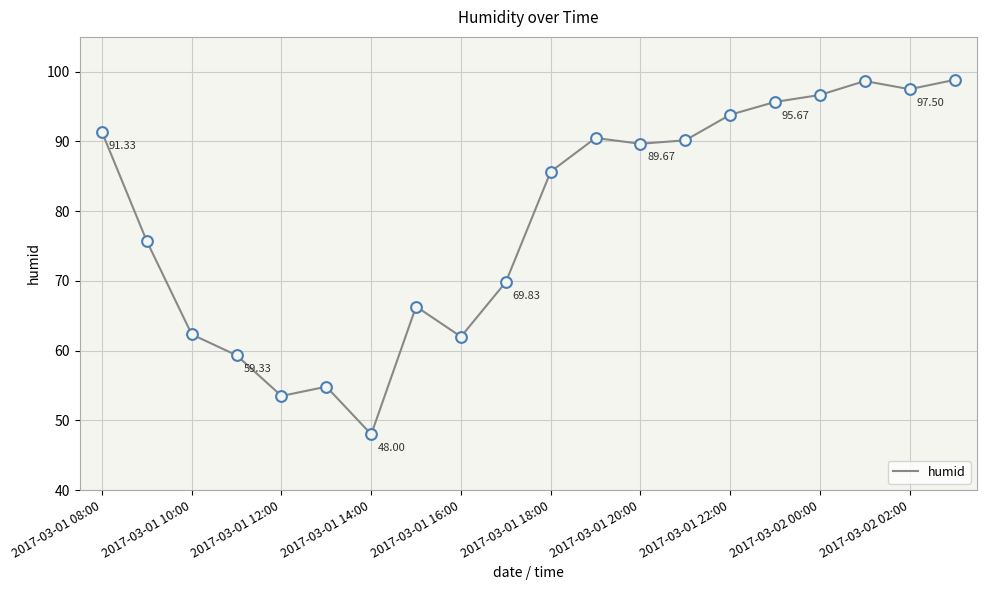

What is the difference between the maximum and minimum values?

50.8